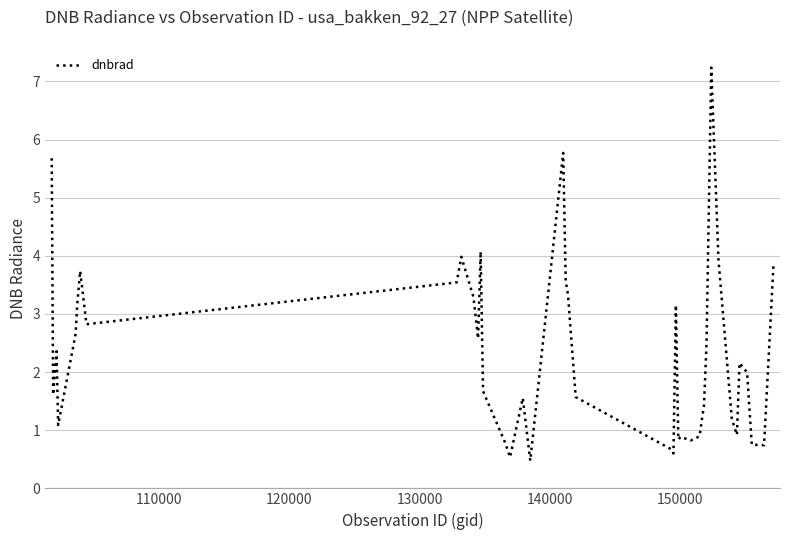

What is the maximum value shown in the chart?

7.2